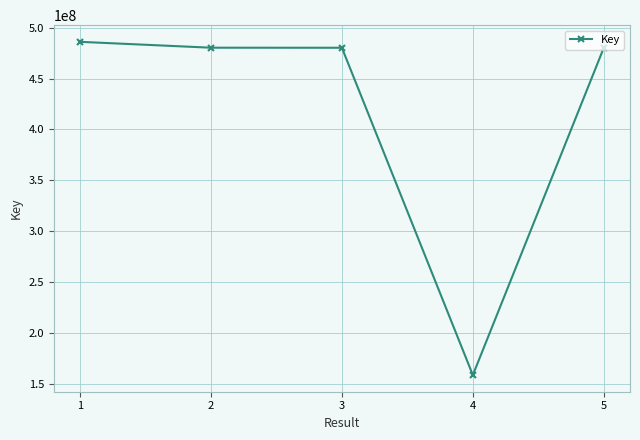

Is it true that the value at 2 is 686183971?

False